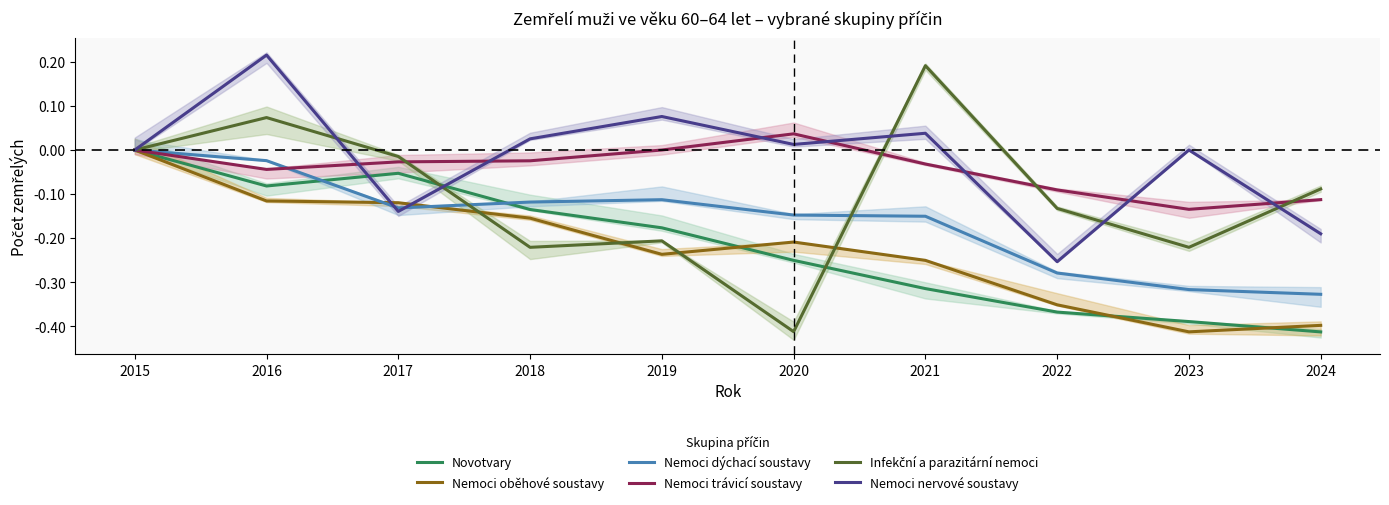

At how many categories does at least one series exceed 0?

5